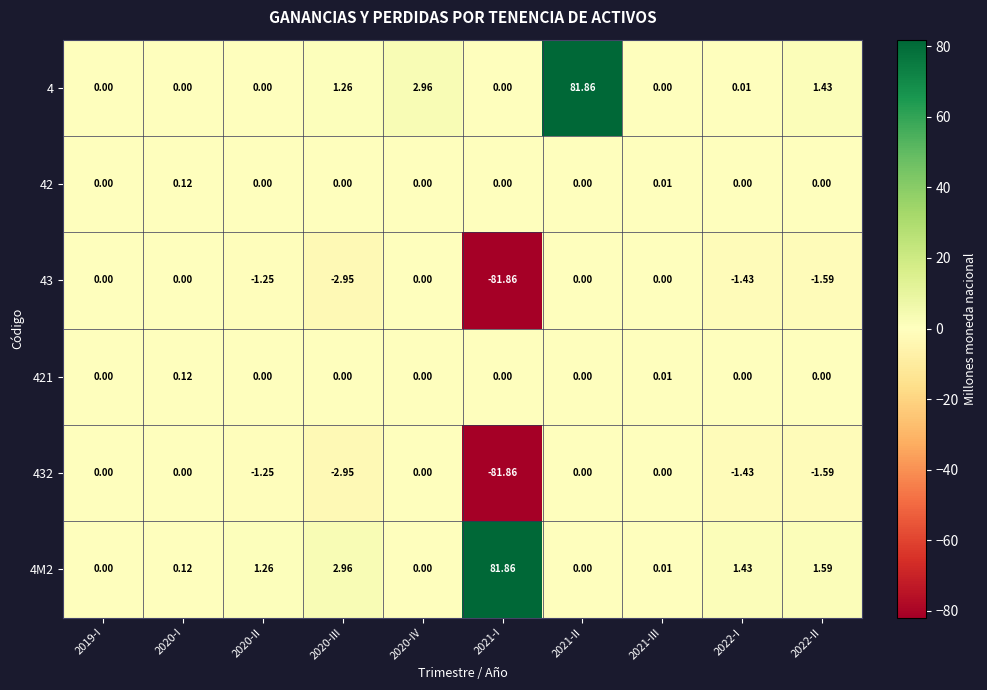

What is the difference between the highest and lowest values at 2020-II?

2.5